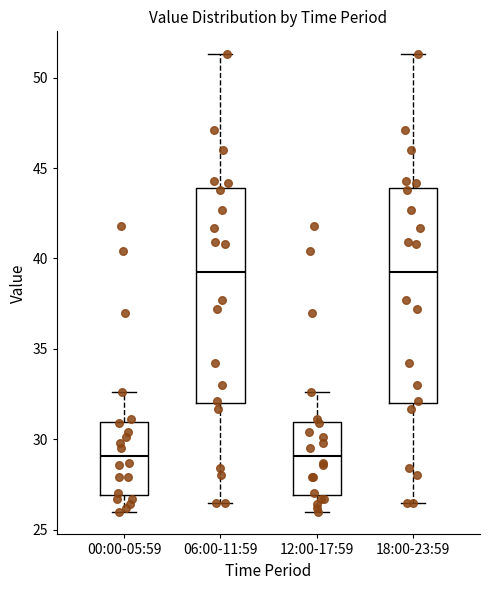

Reading left to right, read every box against the y-axis: the position of its median line, the range the box covers, and the ends of its whiskers. The values are not printed on the chart, so give them approximately, as read against the axis.

00:00-05:59: median 29.0, box 27.0 to 31.0, whiskers 26.0 to 32.5
06:00-11:59: median 39.5, box 32.0 to 44.0, whiskers 26.5 to 51.5
12:00-17:59: median 29.0, box 27.0 to 31.0, whiskers 26.0 to 32.5
18:00-23:59: median 39.5, box 32.0 to 44.0, whiskers 26.5 to 51.5